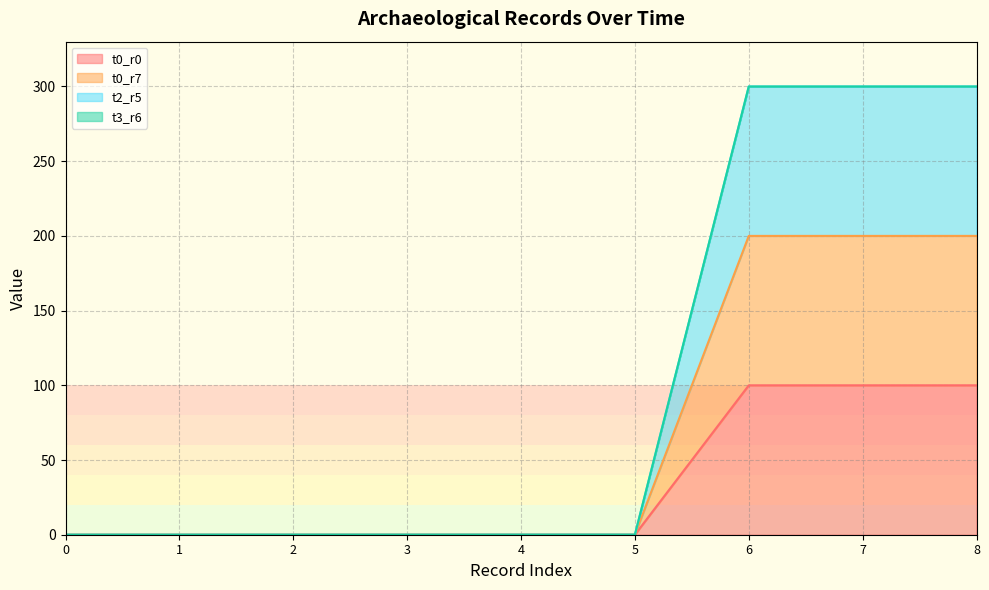

Does the chart display data point markers on the line(s)?

No